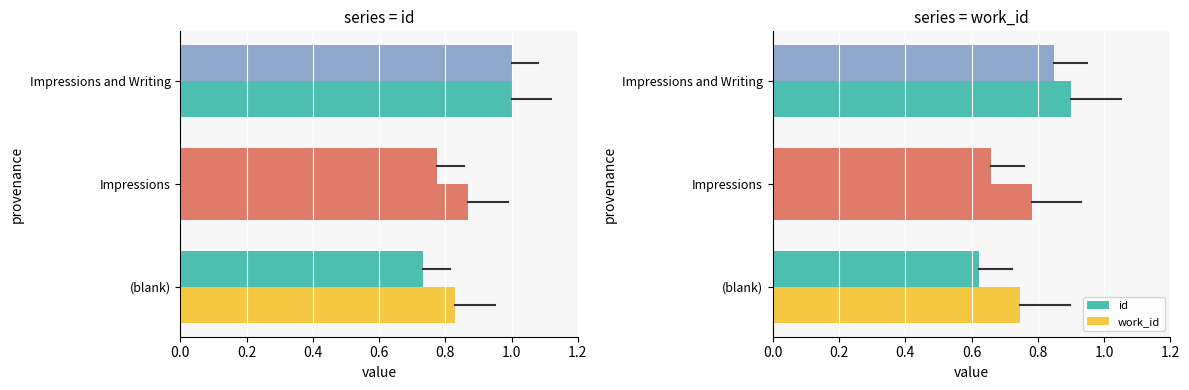

What is the smallest value displayed?

0.6